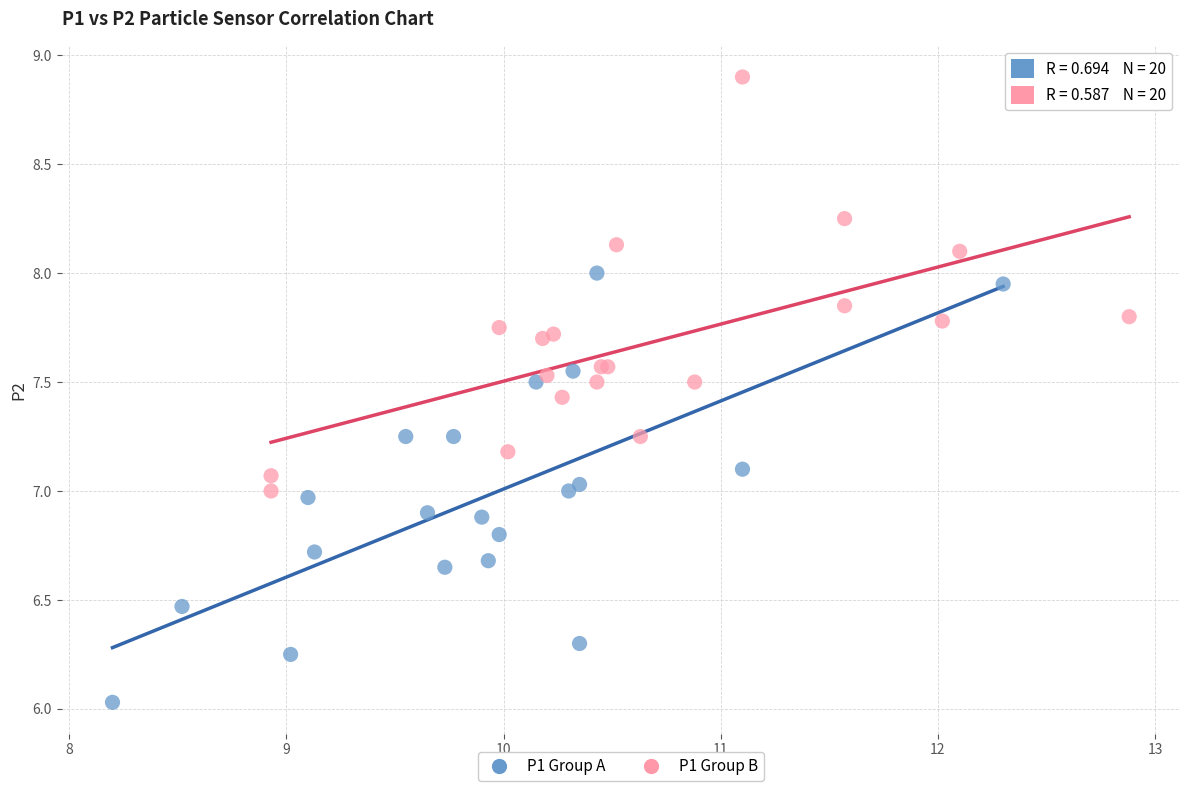

Which series reaches the minimum Y coordinate?

P1 Group A